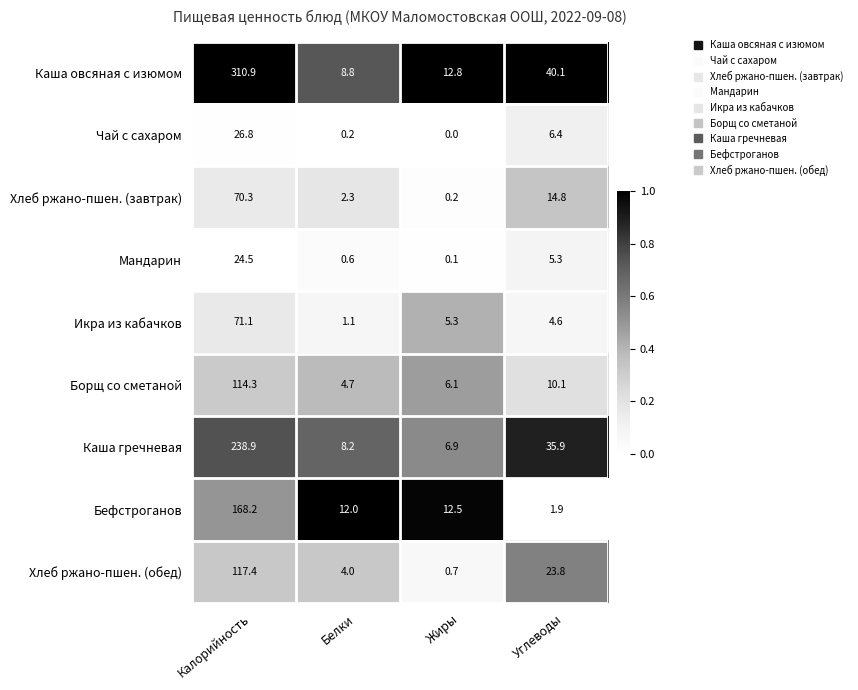

What is the approximate value of Мандарин at Белки?

0.6